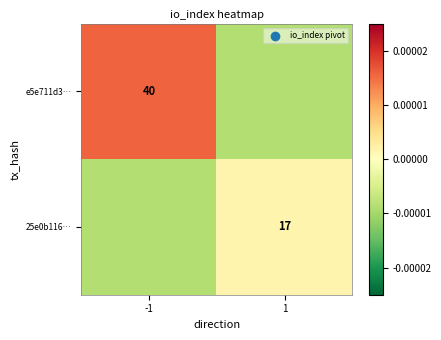

True or false: 25e0b116… has a value of 17.0 at 1.

True